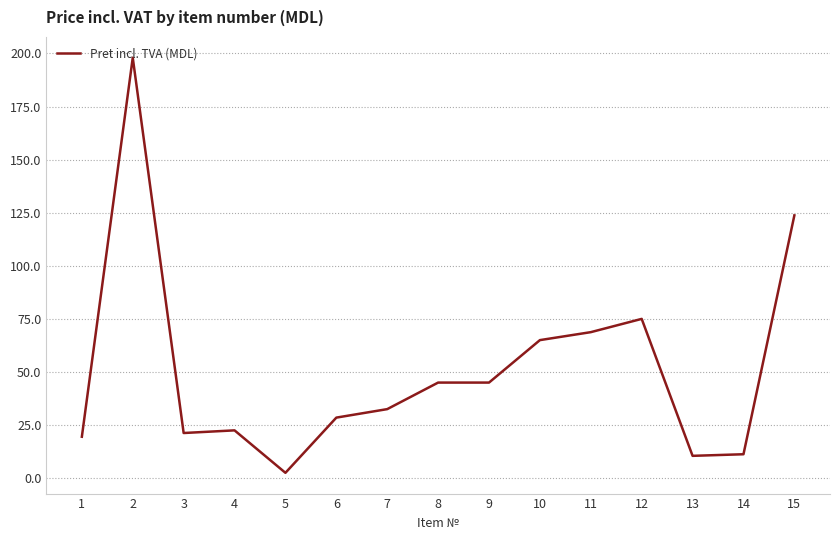

Does the chart have visible grid lines?

Yes